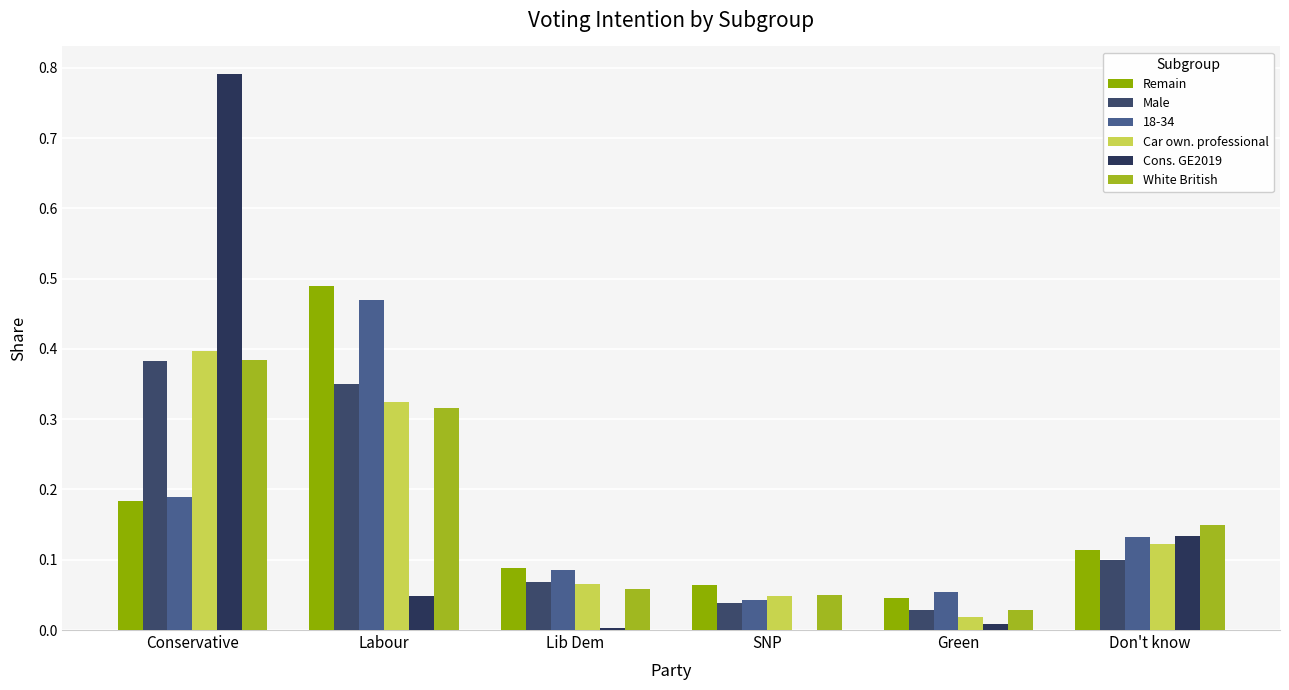

What is the sum of all Cons. GE2019 values?

1.0